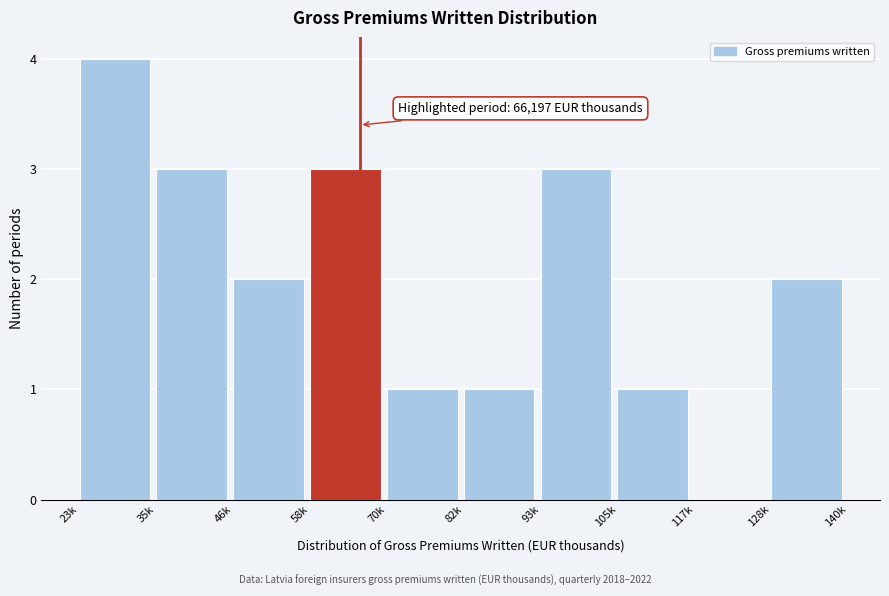

Reading left to right, what are all the values shown in this chart?

23k=4	35k=3	46k=2	58k=3	70k=1	82k=1	93k=3	105k=1	117k=0	128k=2